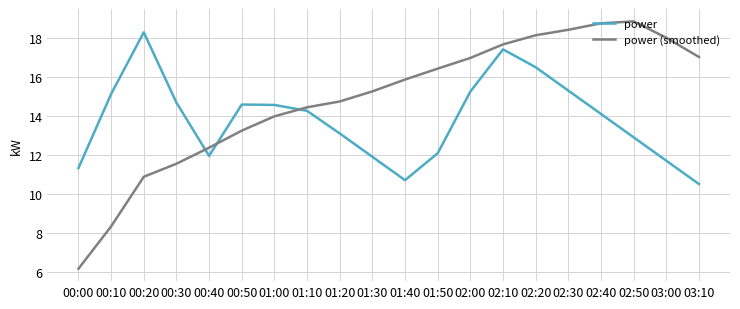

How many lines are shown in the chart?

2